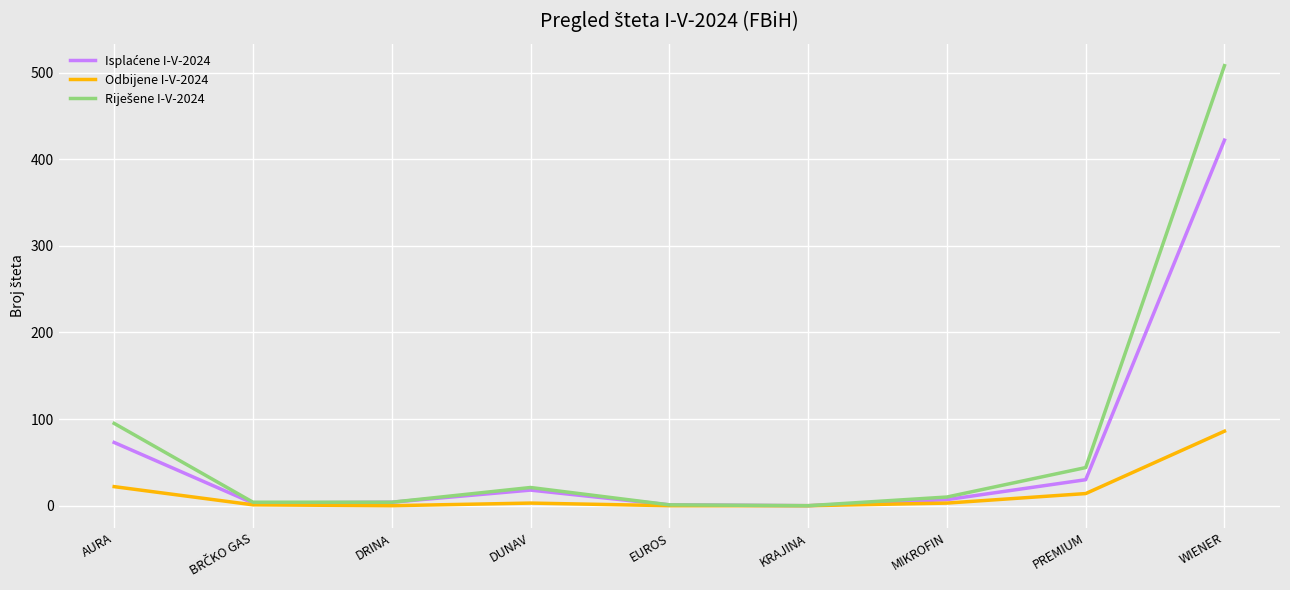

At which category does the chart reach its peak across all series?

WIENER